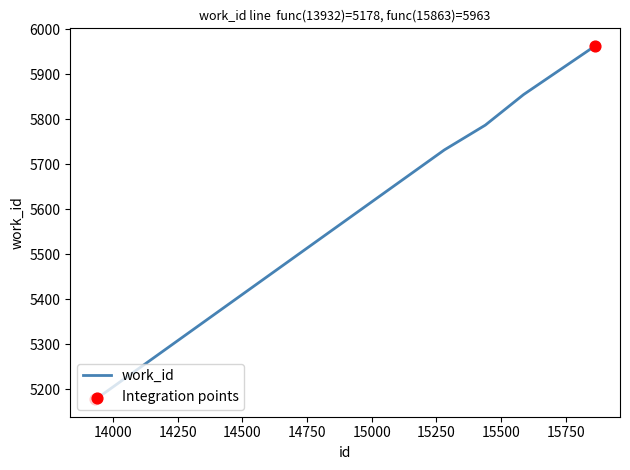

True or false: the data has more than 2 interior local peaks.

False